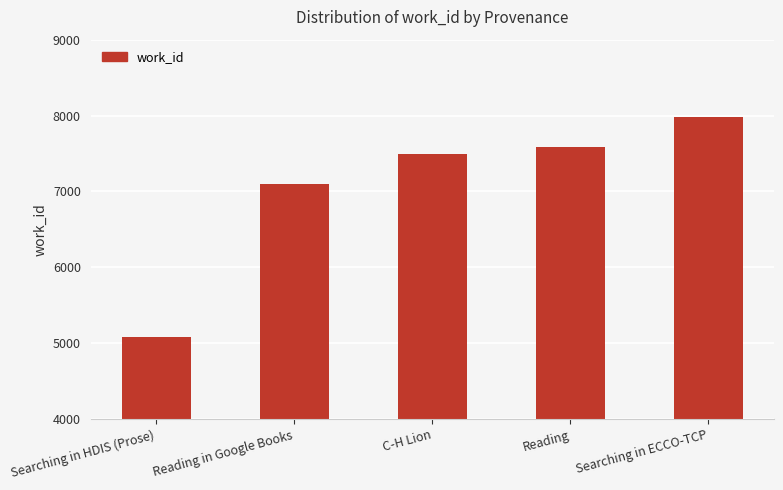

Reading left to right, list all the values displayed in this chart.

5088	7094	7498	7583	7982